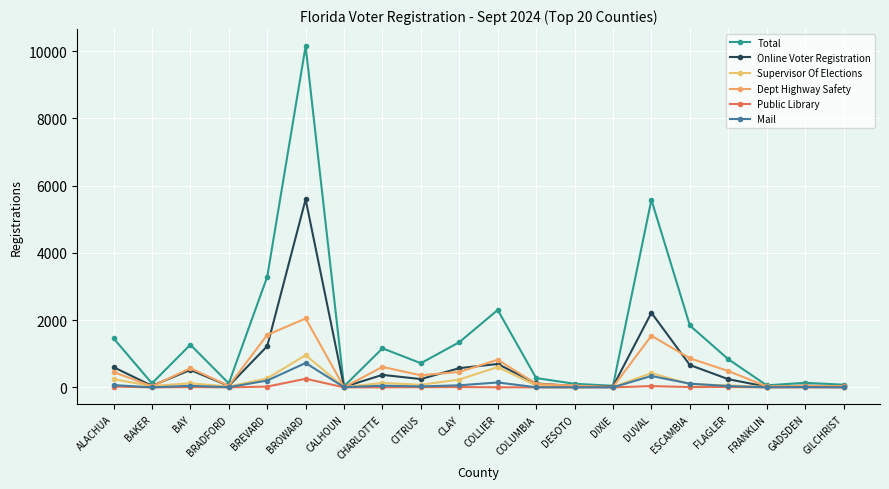

Is it true that Total equals 60 at FRANKLIN?

True